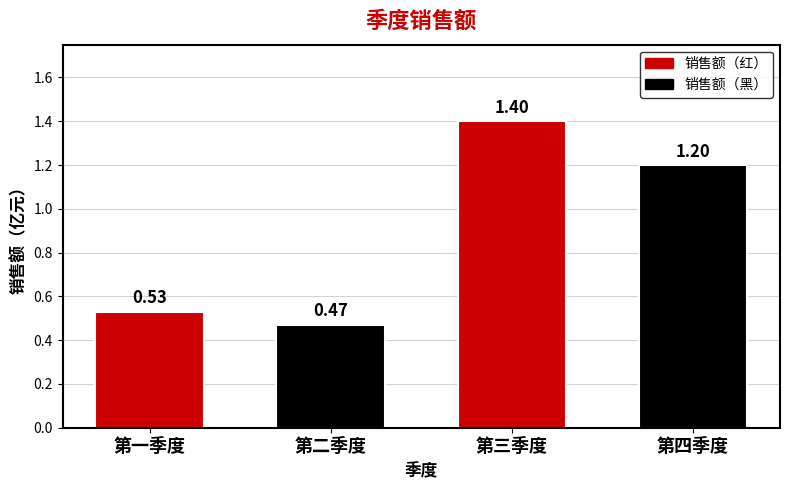

What is the difference between the values at 第三季度 and 第一季度?

0.9